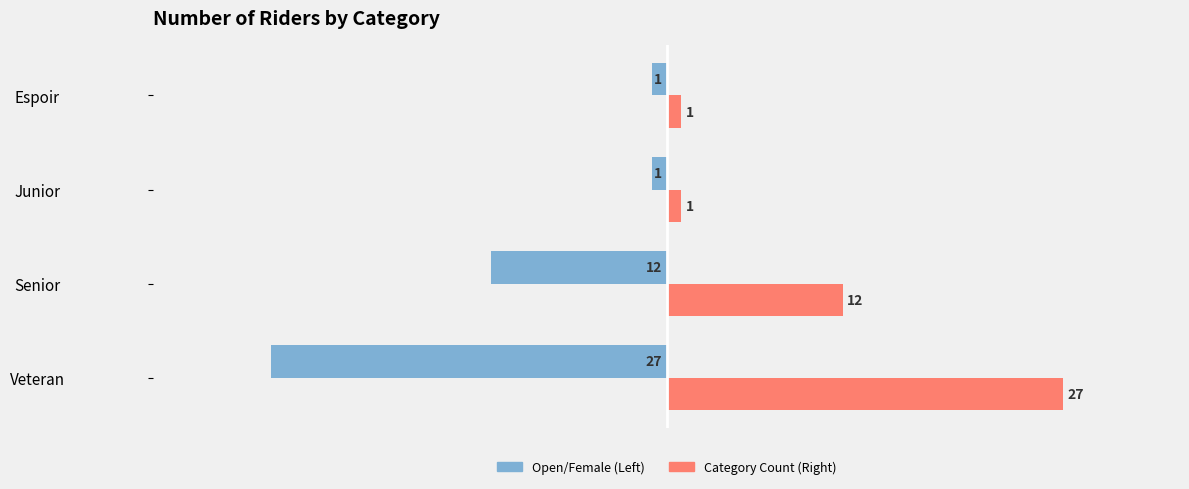

How many categories are shown in the chart?

4